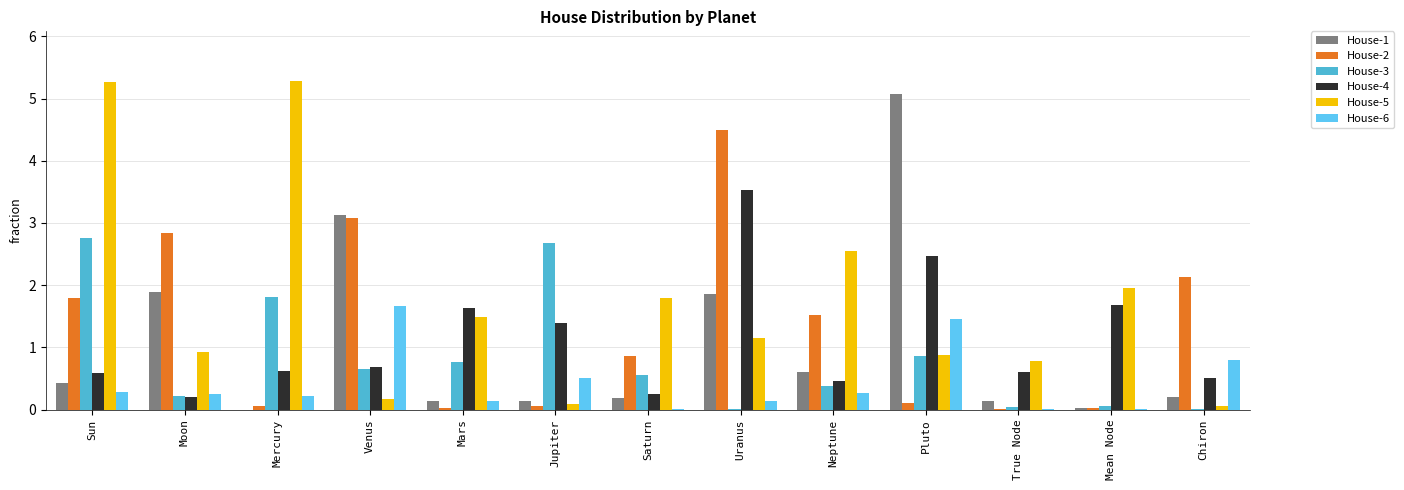

What is the total value across all series at Moon?

6.3